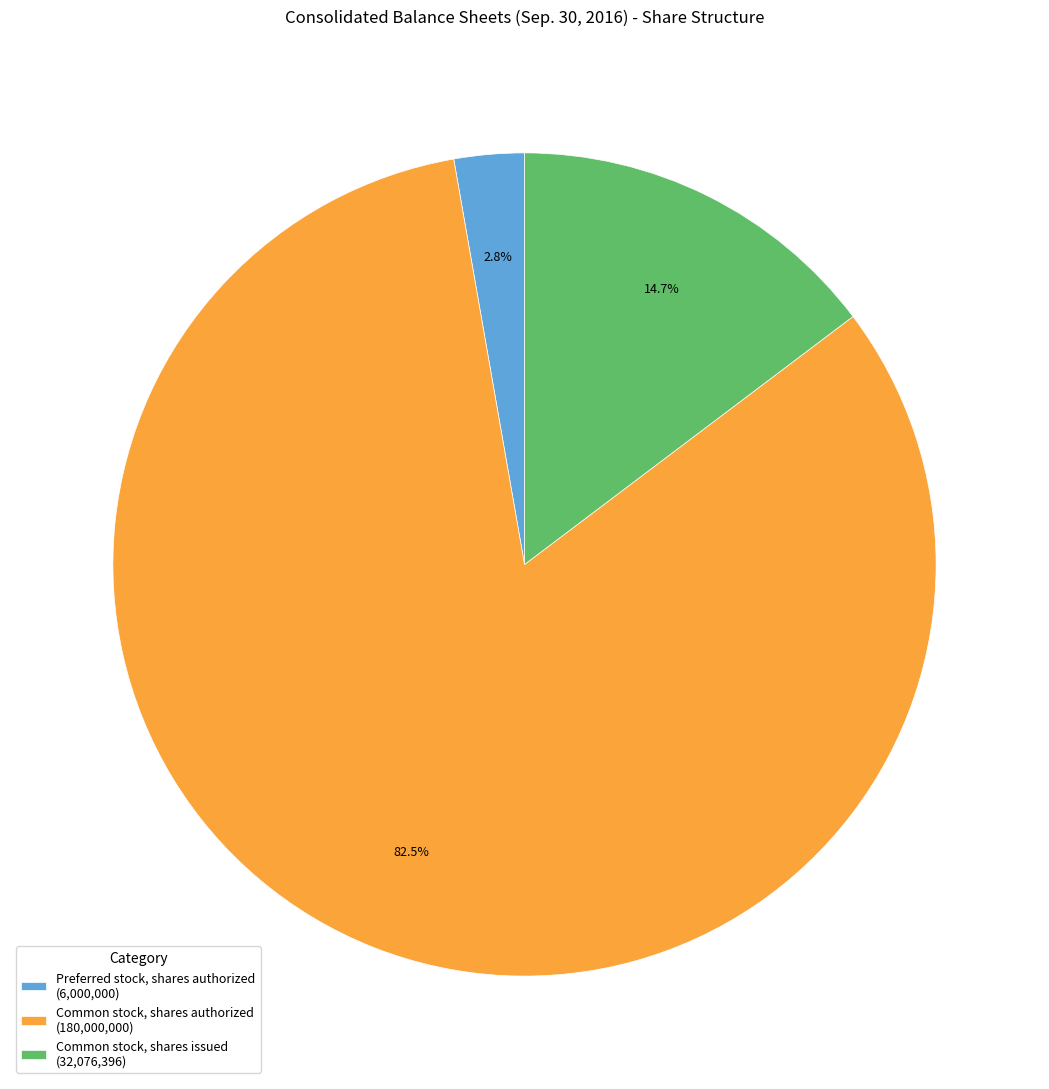

What percentage is the Common stock, shares issued slice, to the nearest percent?

15%